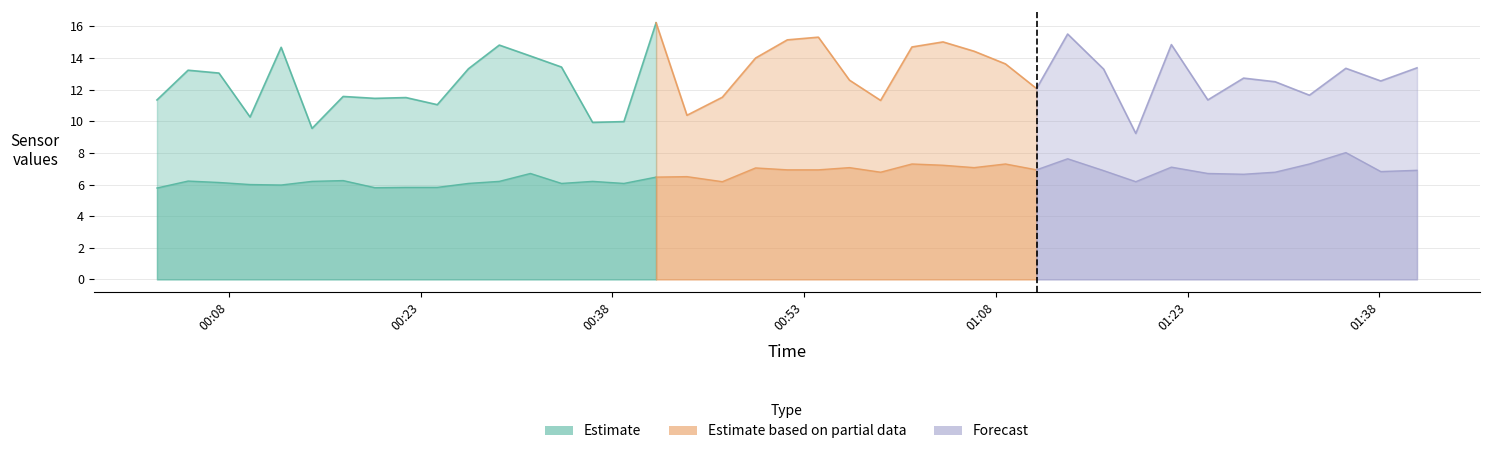

The SDS_P1 series shows 21.1 at 2022/10/27 01:11:11. True or false?

False